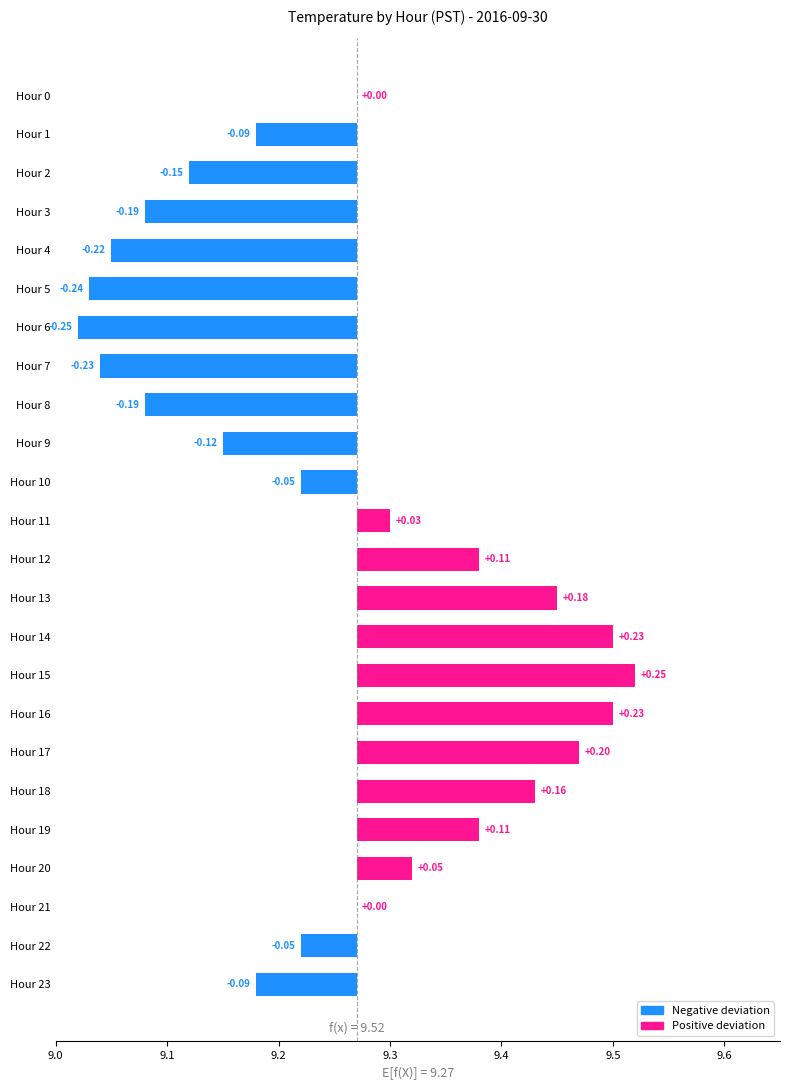

Reading left to right, transcribe all the data shown in this chart.

0.0	-0.1	-0.2	-0.2	-0.2	-0.2	-0.2	-0.2	-0.2	-0.1	-0.0	0.0	0.1	0.2	0.2	0.2	0.2	0.2	0.2	0.1	0.1	0.0	-0.0	-0.1